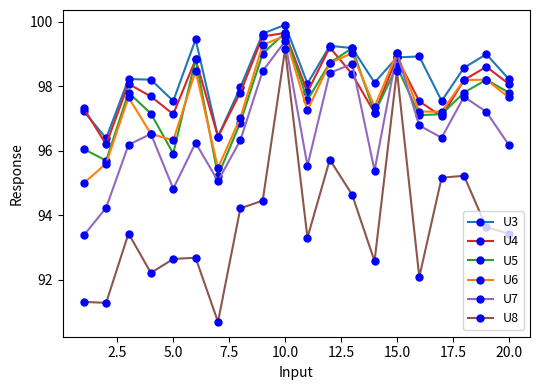

Does the chart display data point markers on the line(s)?

Yes